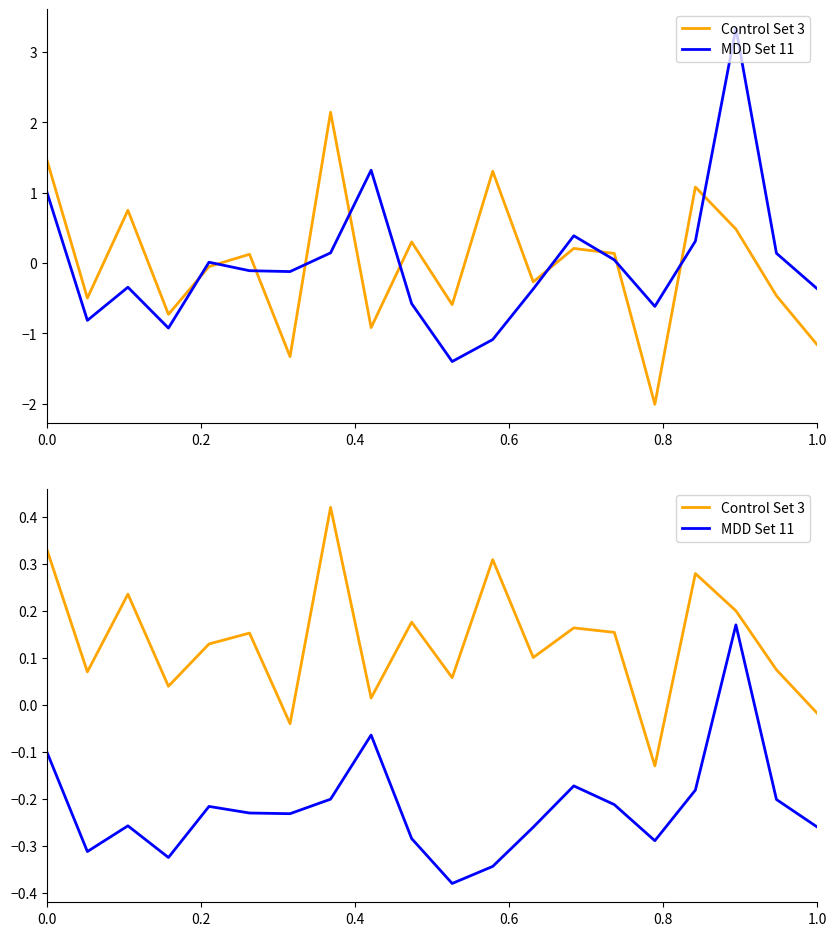

What position from the left is 1.0?

6